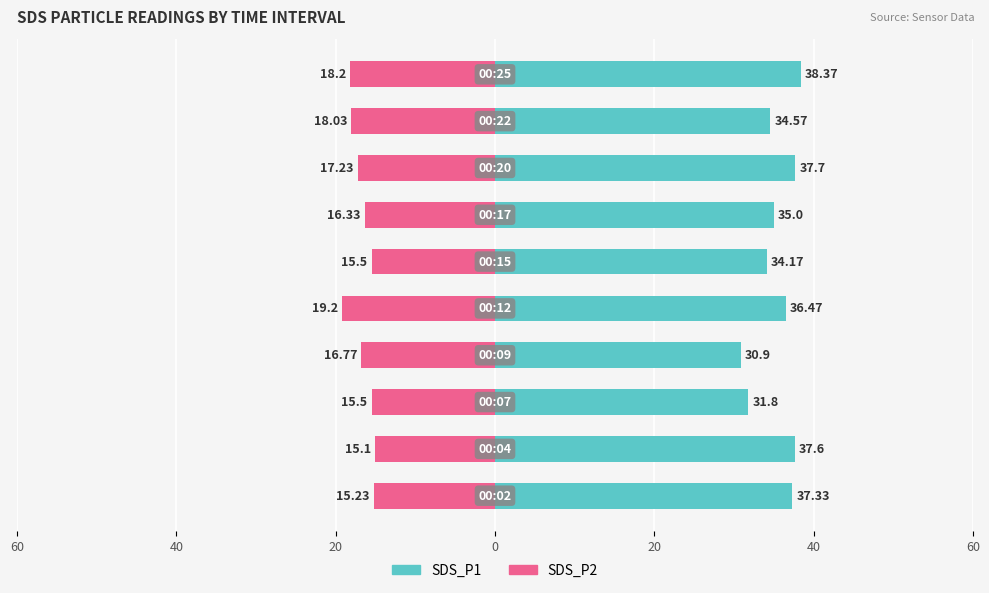

How many bars are there in each group?

2